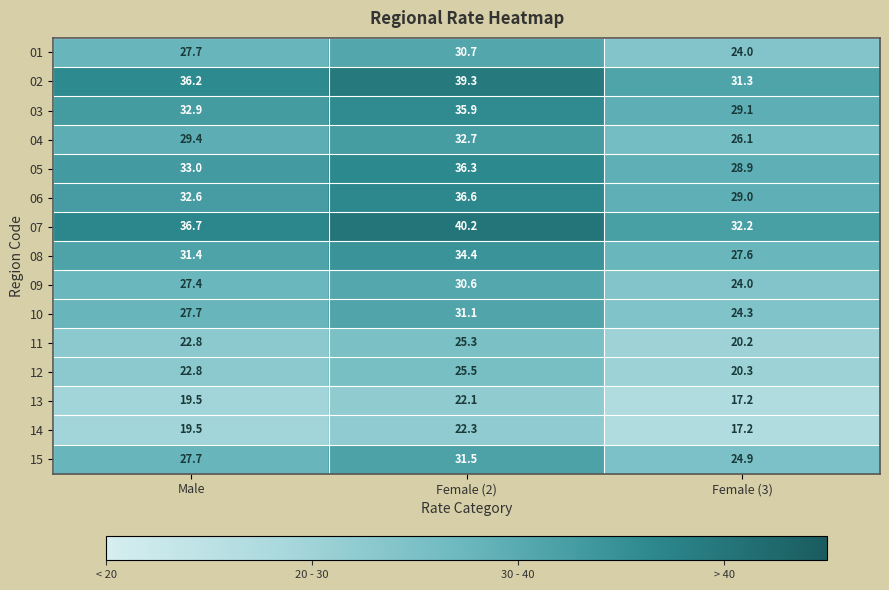

What is the smallest value displayed?

17.2